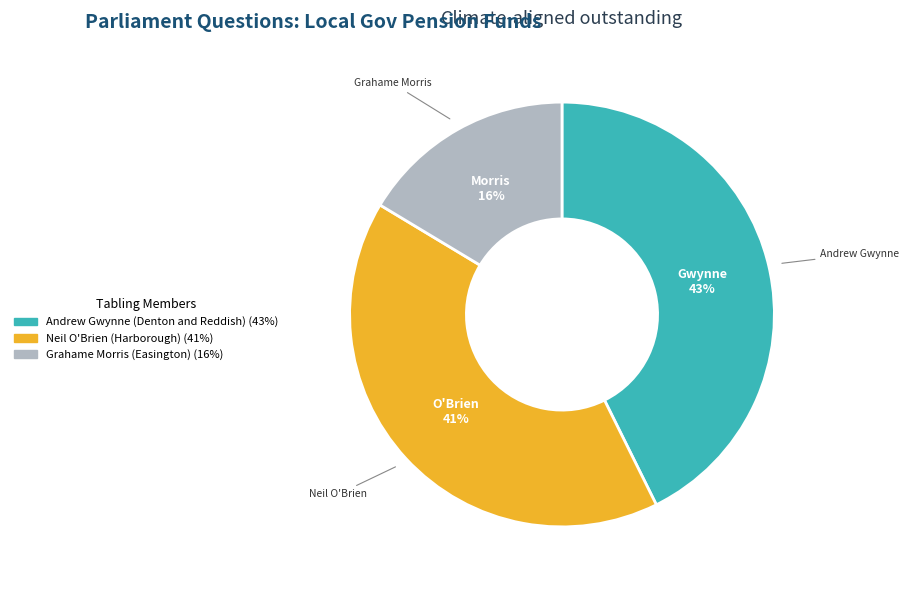

How many slices are in this pie chart?

3